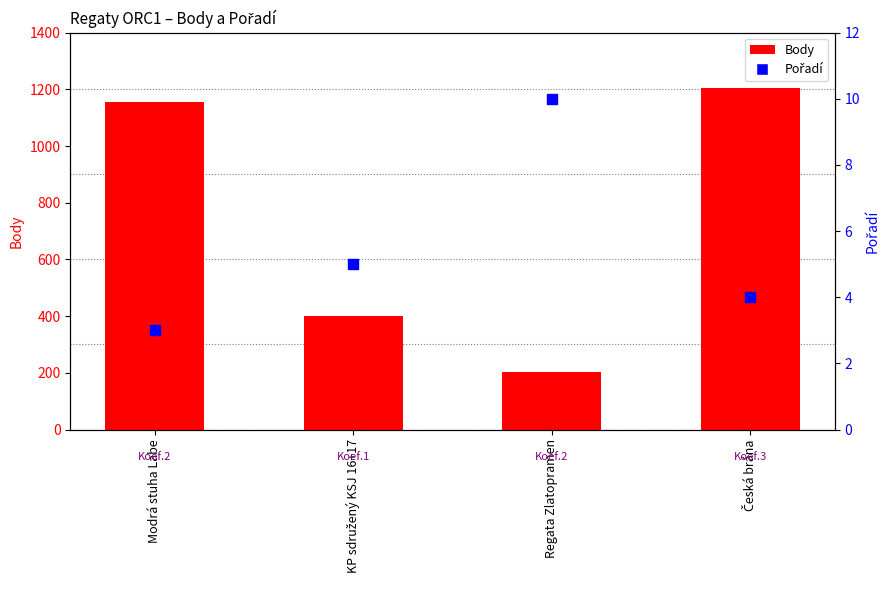

At how many categories does at least one series exceed 331?

3